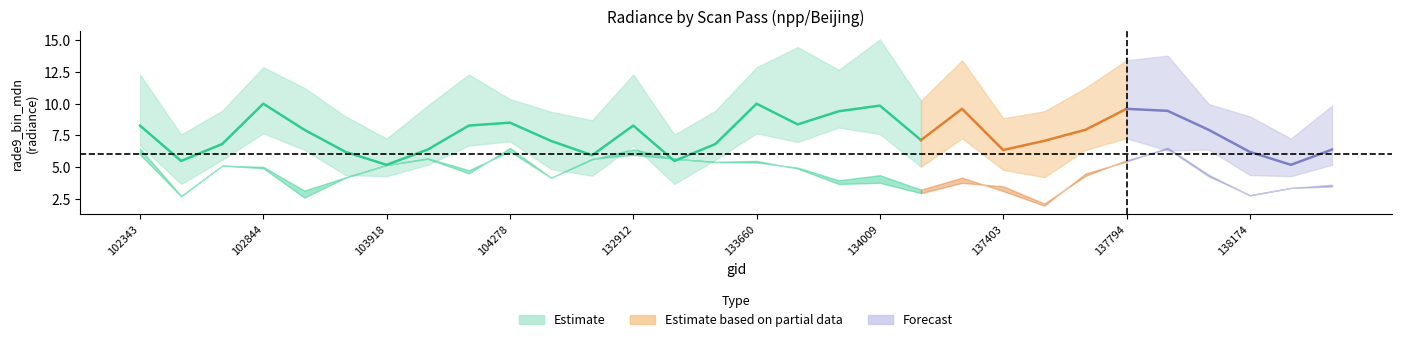

What is the value of the rade9_mult_nadir_norm point at the 23rd from the left?

2.1